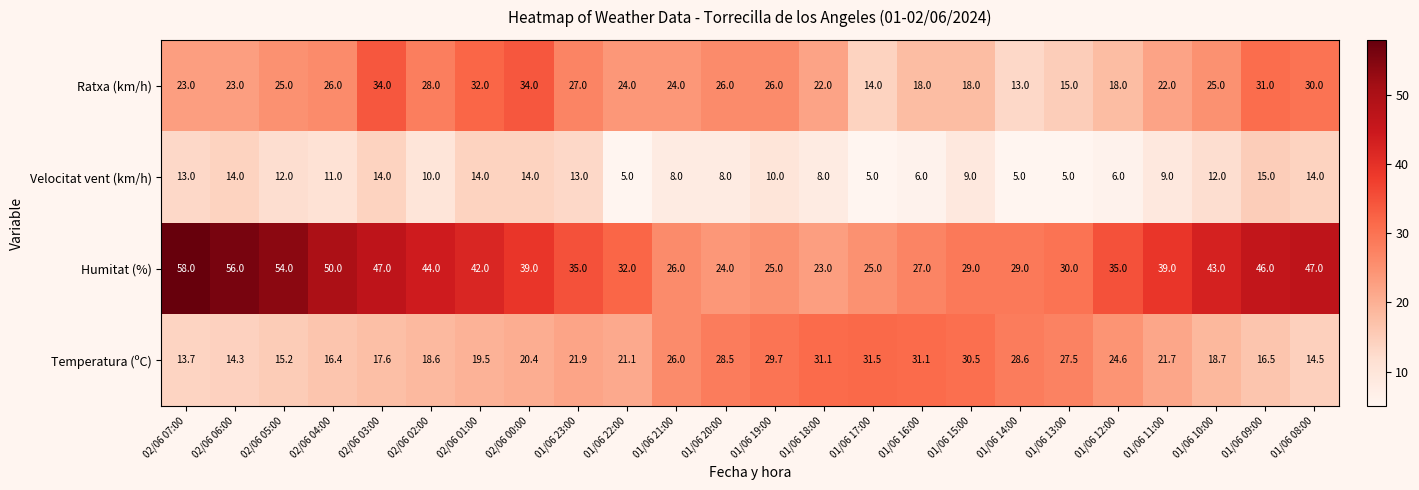

Read the Temperatura (ºC) value at 02/06 05:00.

15.2